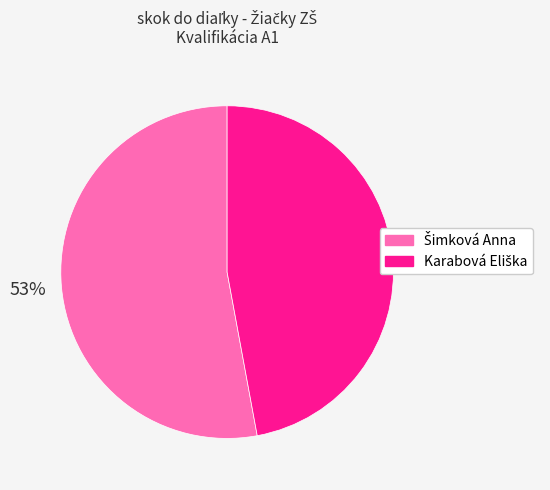

To the nearest percent, what is the average slice percentage?

50%